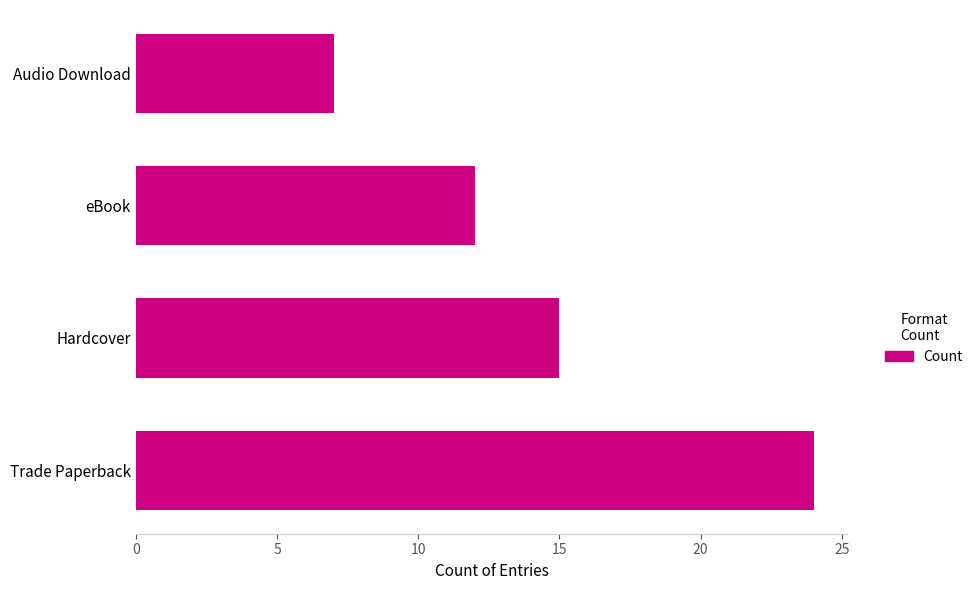

What is the greatest value displayed?

24